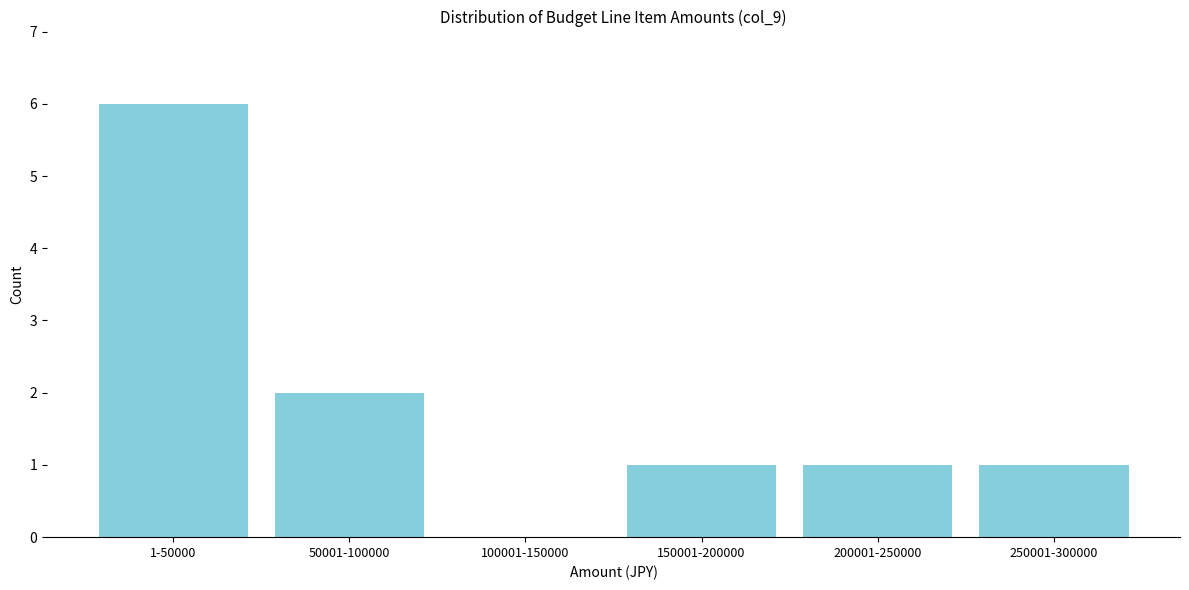

Reading left to right, what are all the values shown in this chart?

1-50000=6	50001-100000=2	100001-150000=0	150001-200000=1	200001-250000=1	250001-300000=1